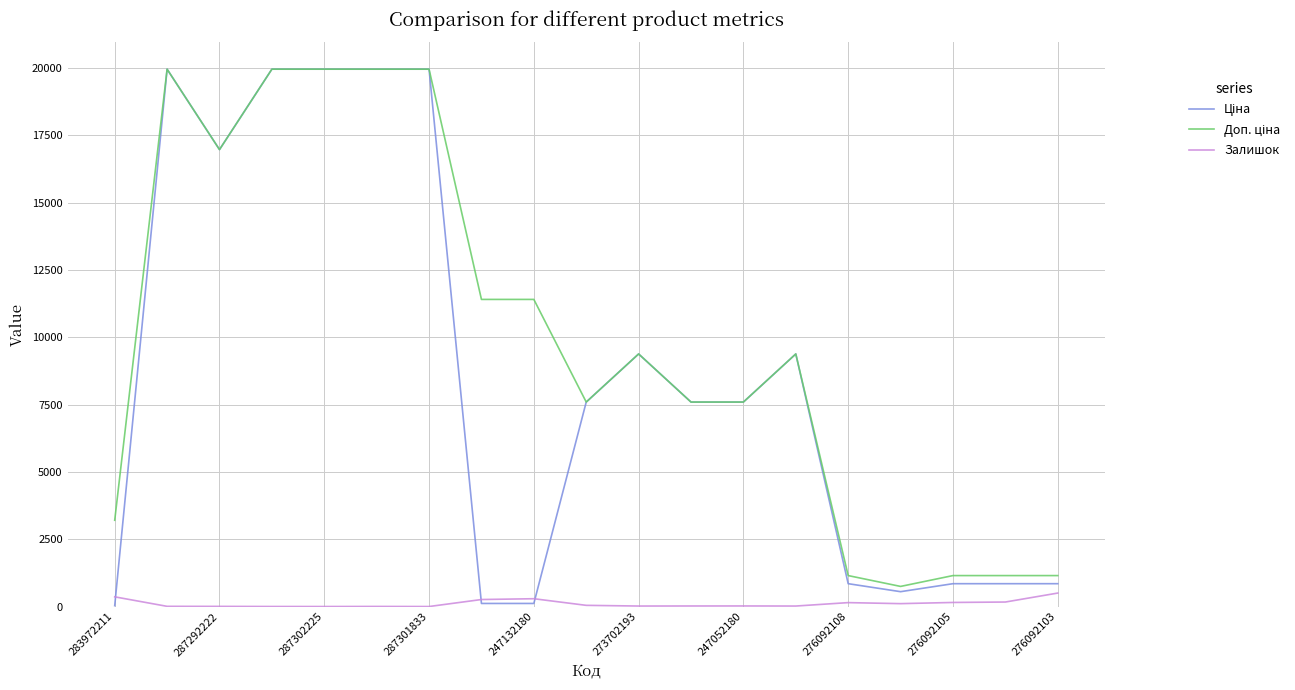

How many lines are shown in the chart?

3